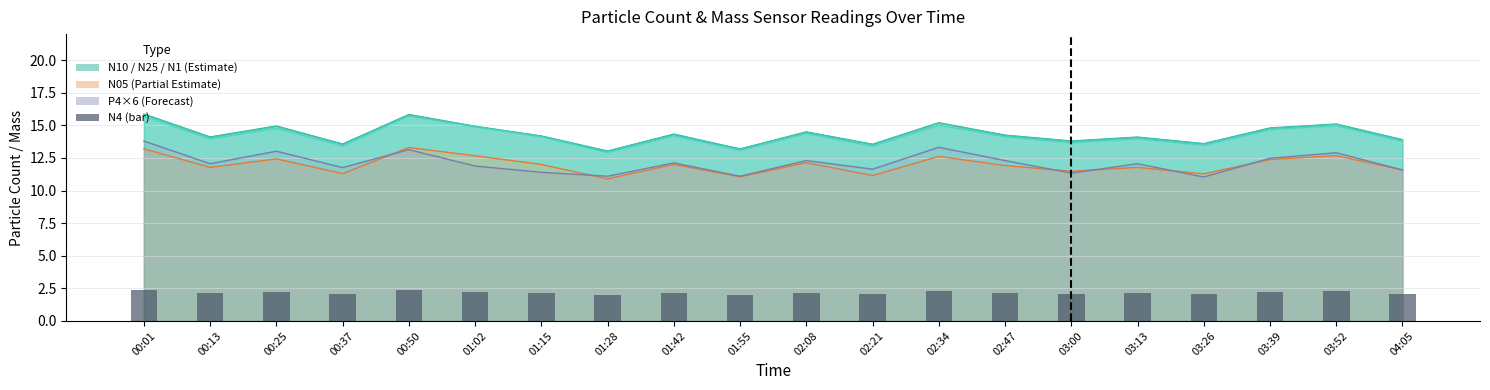

What is the approximate value at 01:28?

2.0